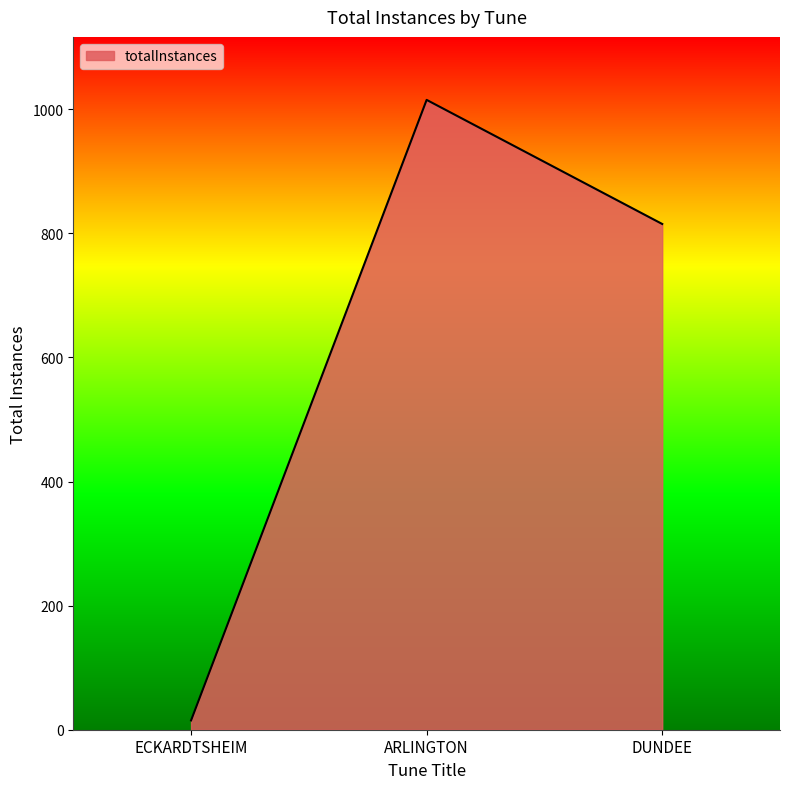

Rank the categories by value from highest to lowest.

ARLINGTON, DUNDEE, ECKARDTSHEIM